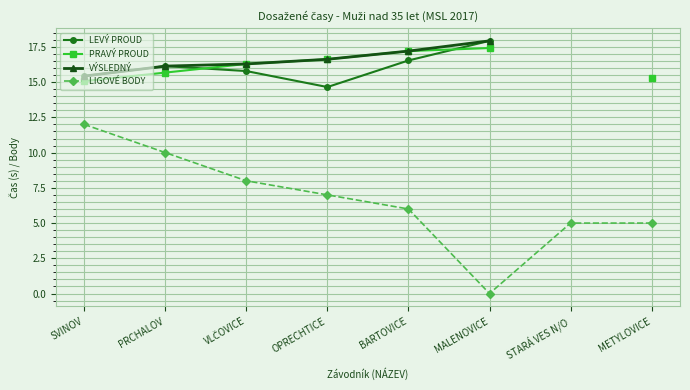

How many lines are shown in the chart?

4